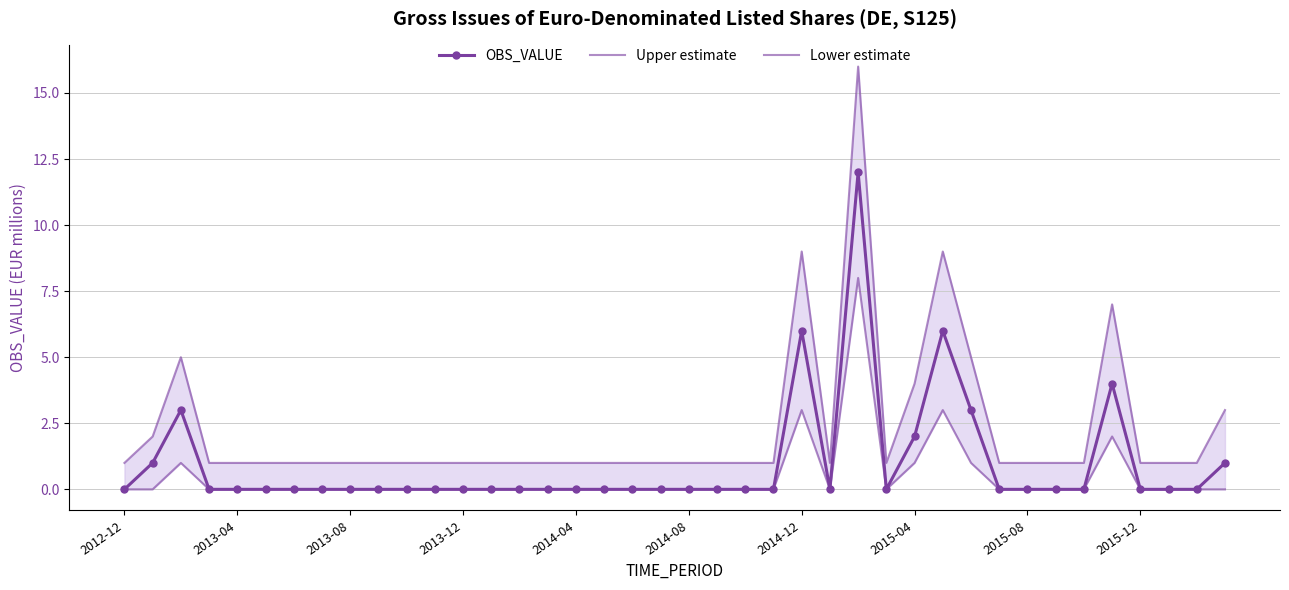

How many values in the OBS_VALUE series exceed 0?

9